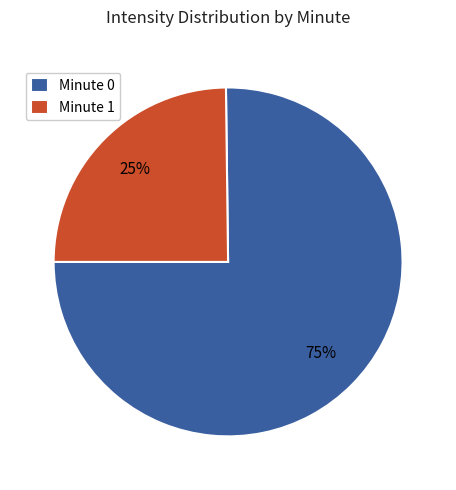

Is Minute 1 the majority of the pie?

No